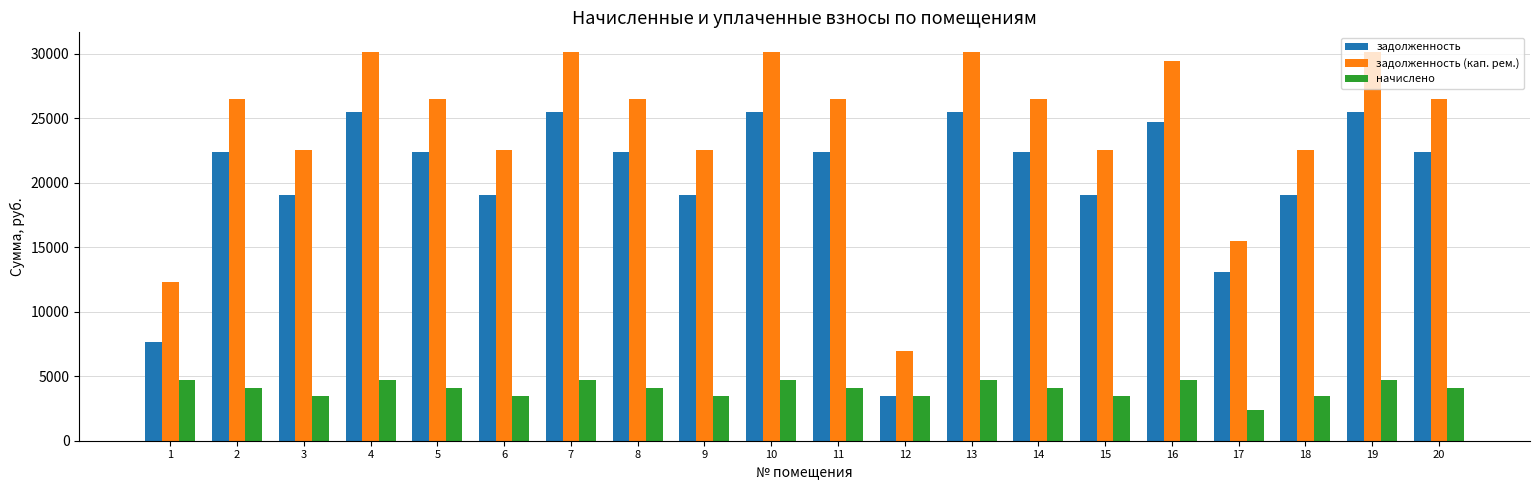

What is the value of the задолженность bar at the 4th from the left?

25472.2